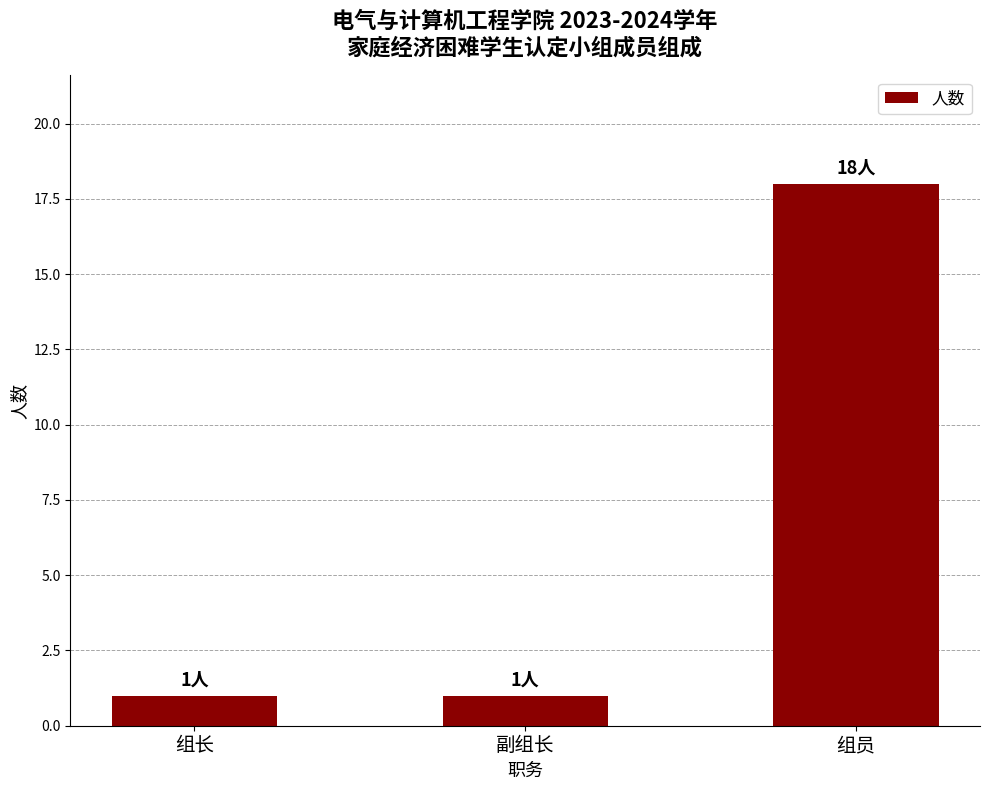

Approximately how many times larger is the value at 副组长 compared to 组长?

1.0